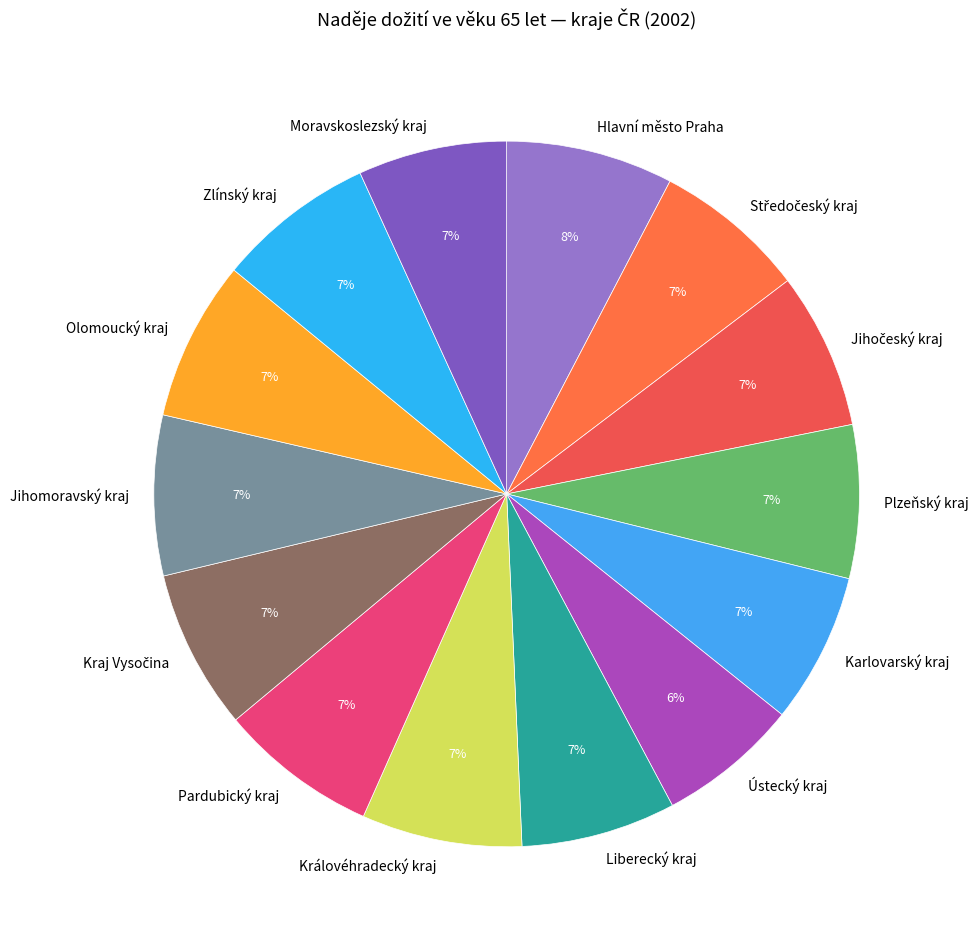

The Plzeňský kraj slice represents 12% of the pie. True or false?

False